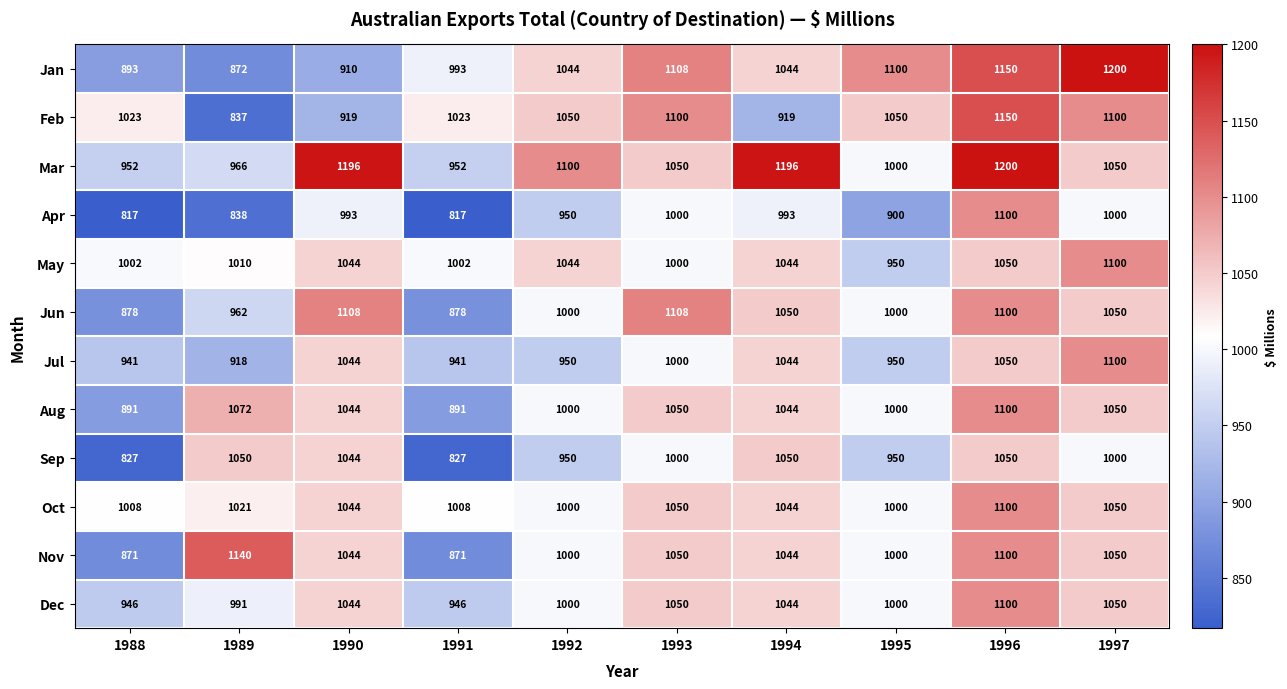

Rank the series at 1988 from highest to lowest value.

Feb, Oct, May, Mar, Dec, Jul, Jan, Aug, Jun, Nov, Sep, Apr